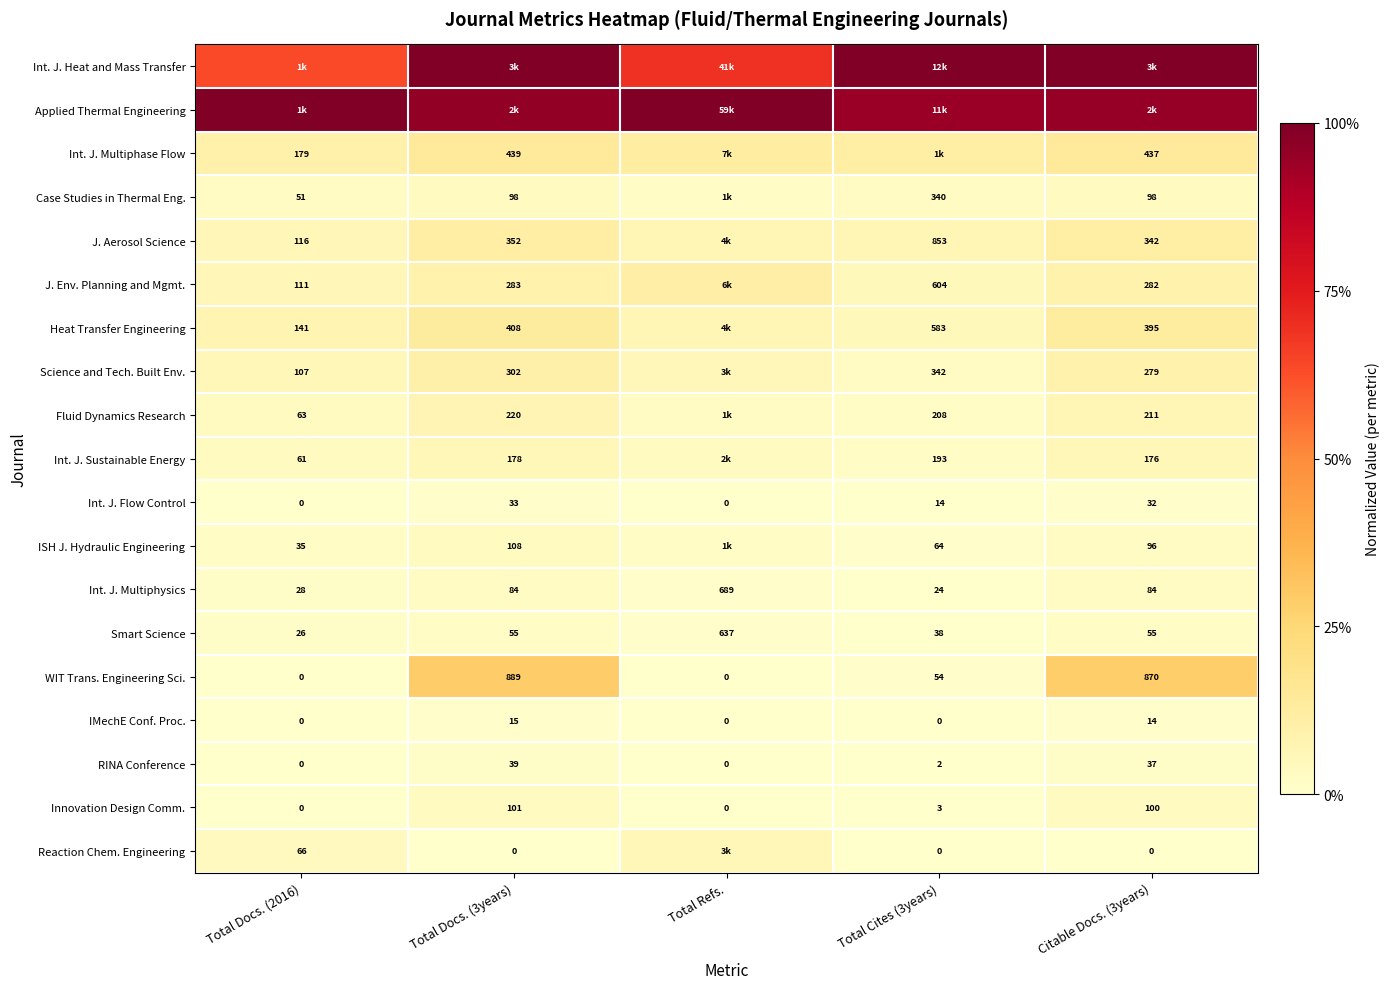

Which category has the lowest value in the ISH J. Hydraulic Engineering series?

Total Cites (3years)